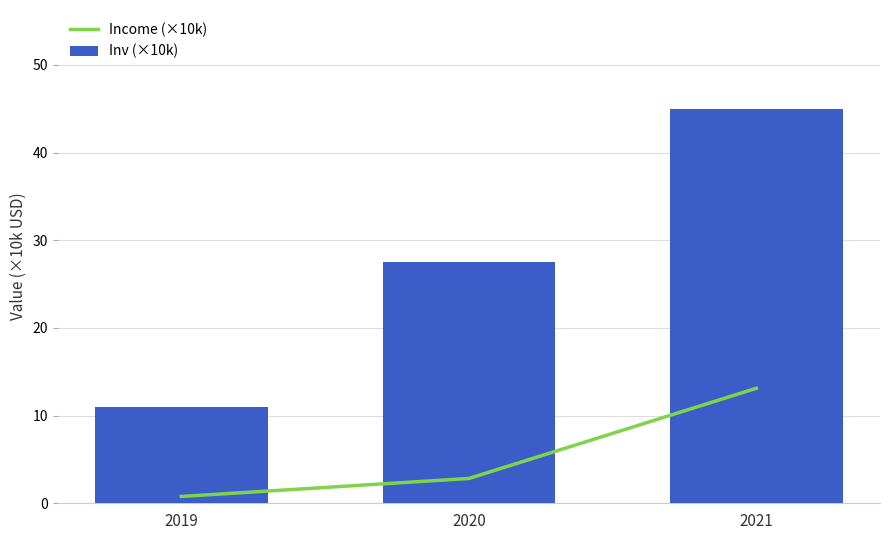

Read the Inv (×10k) value at 2020.

27.5